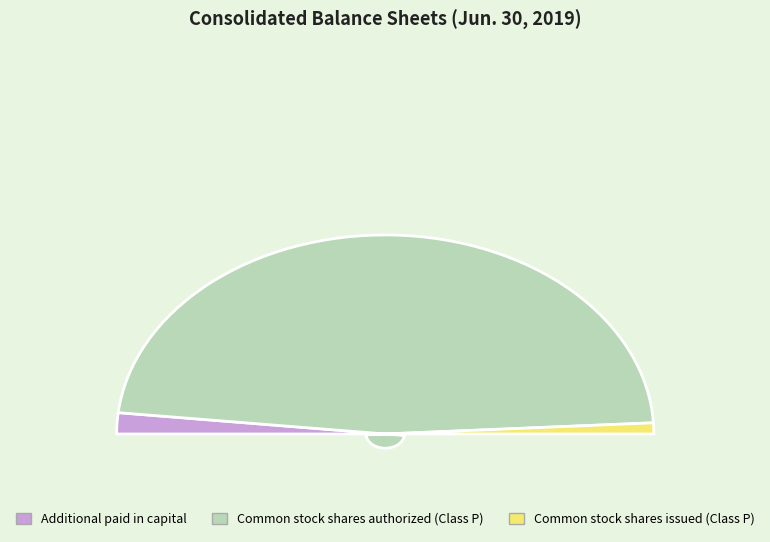

The Common stock shares issued (Class P) slice represents 16% of the pie. True or false?

False